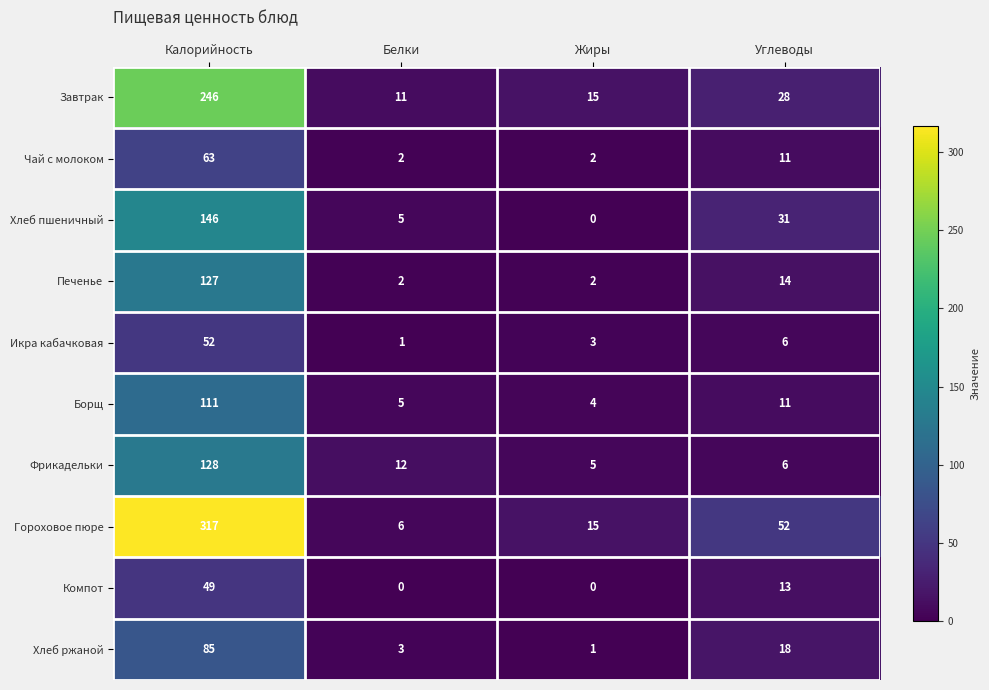

The value of Гороховое пюре at Жиры is 7. True or false?

False